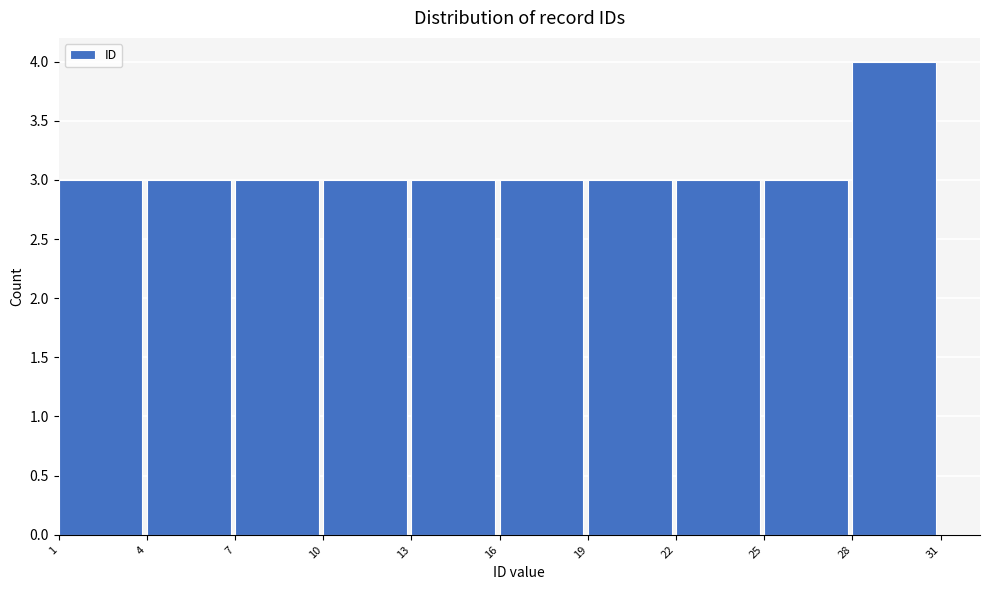

Over which range of the x-axis is the bar tallest?

28 to 31